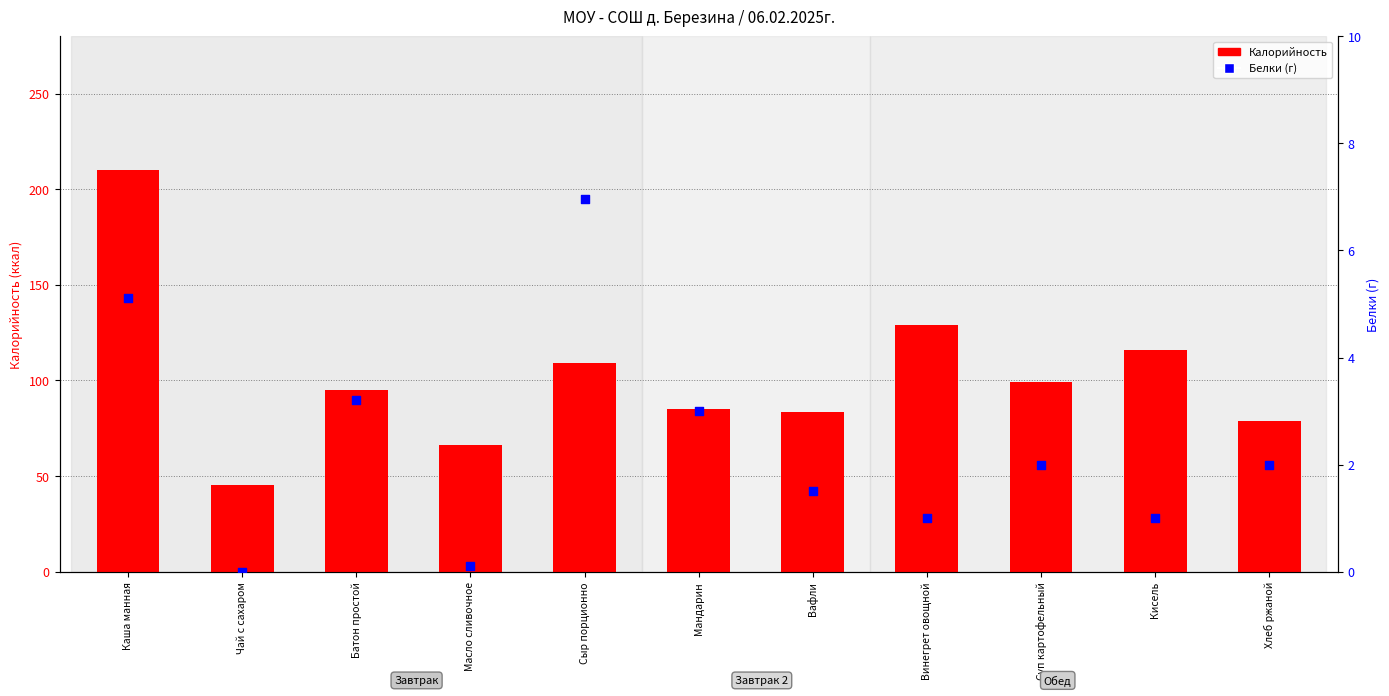

Which series has the largest Y range (max minus min)?

Калорийность